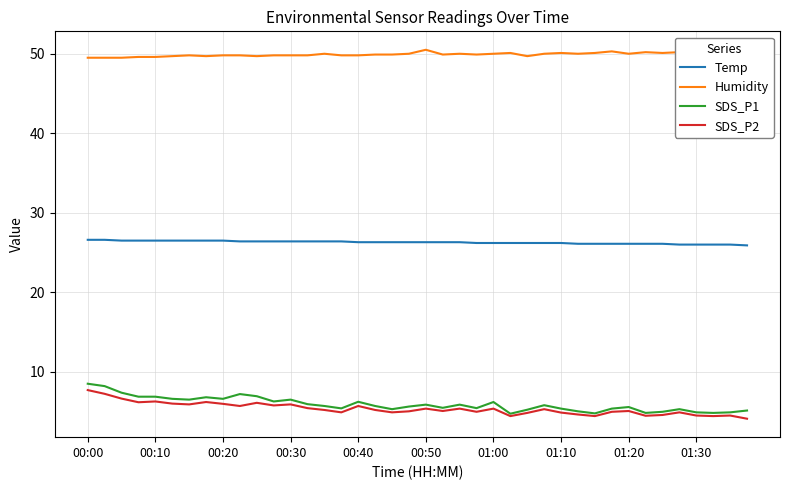

True or false: Humidity and SDS_P1 intersect in this chart.

False